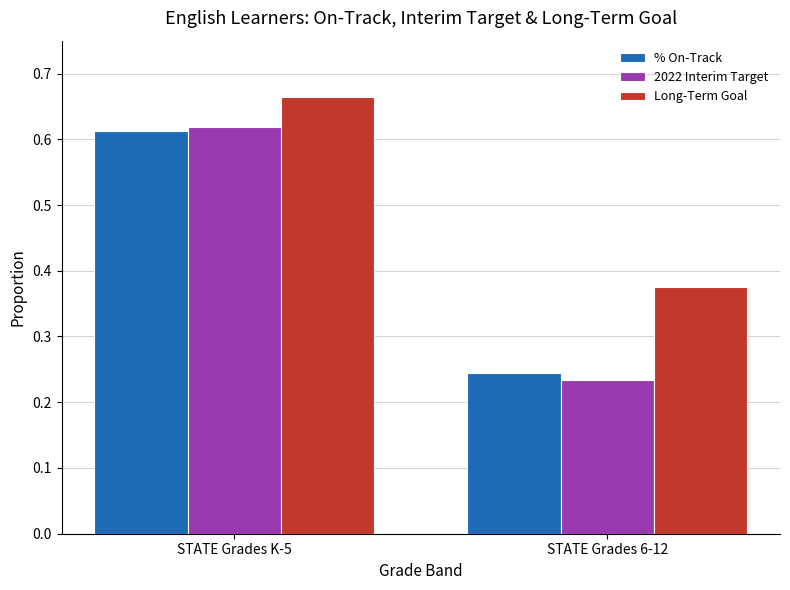

At which label is % On-Track closest to 0?

STATE Grades 6-12